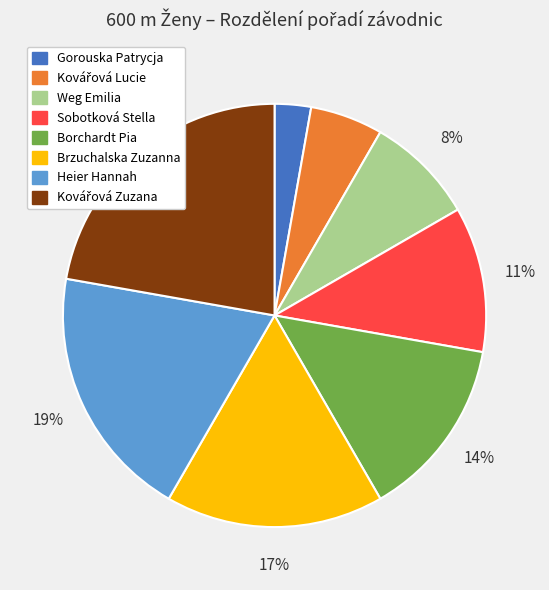

The Heier Hannah slice represents 12% of the pie. True or false?

False